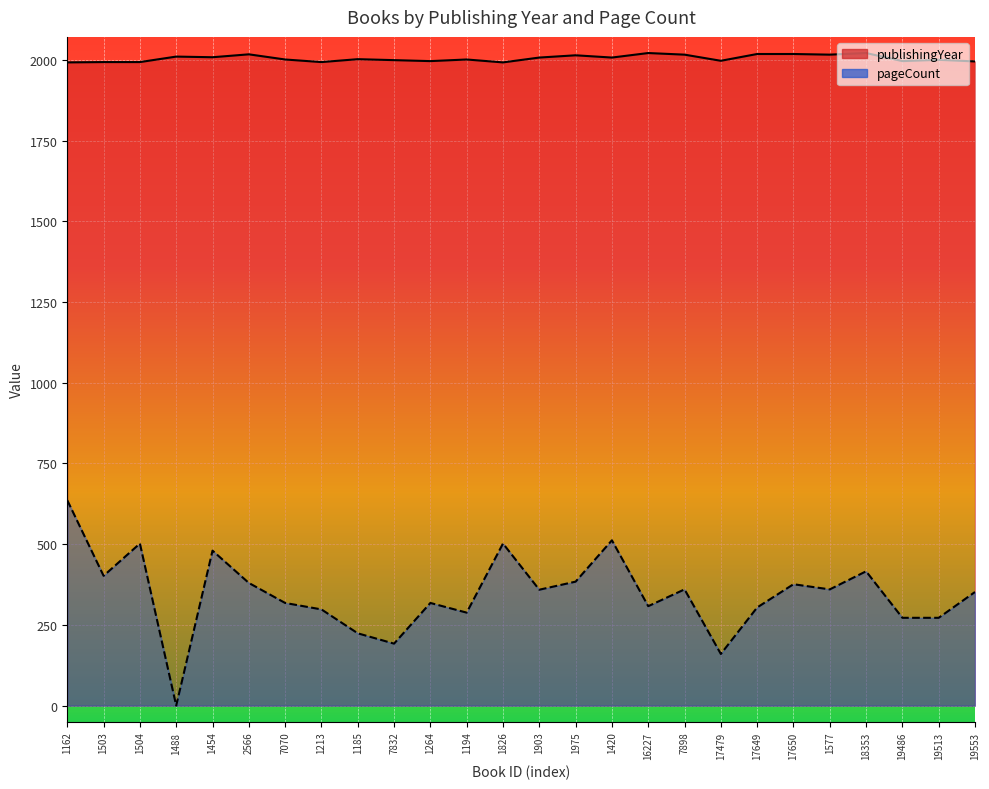

What position from the right is 17649?

7